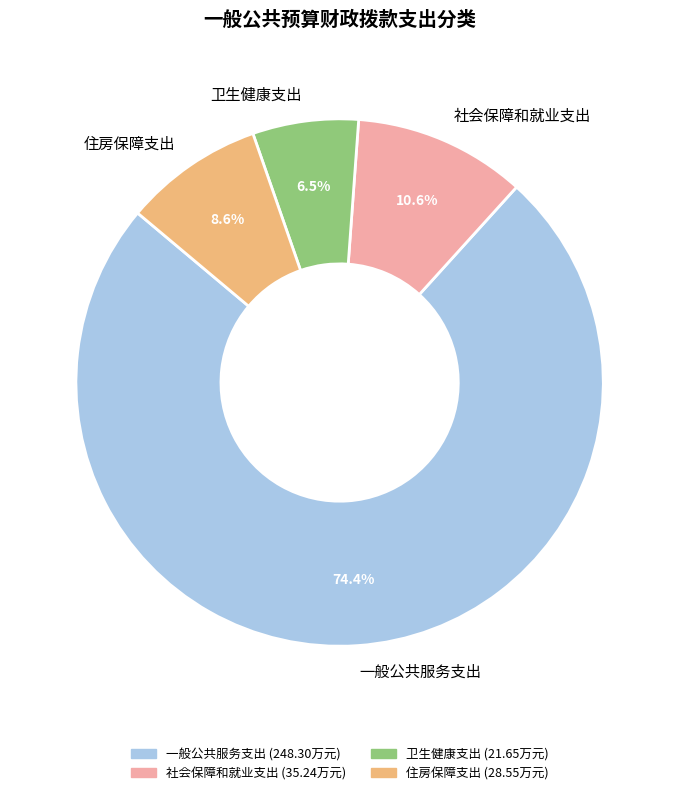

What percentage is NOT represented by 卫生健康支出?

93.5%